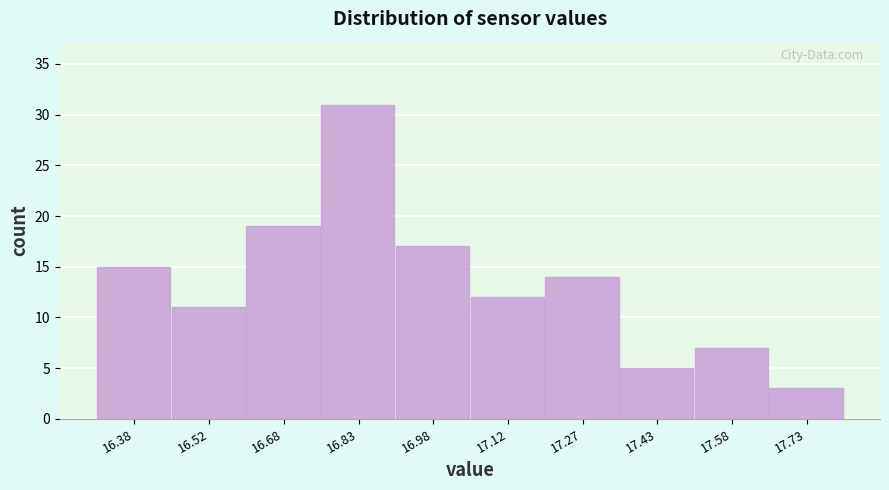

Reading left to right, transcribe this chart: for each bar, give the range it covers on the x-axis and its height. Neither the bar edges nor the heights are printed on the chart, so give them approximately, as read against the axes.

16.30 to 16.45: 15
16.45 to 16.60: 11
16.60 to 16.75: 19
16.75 to 16.90: 31
16.90 to 17.05: 17
17.05 to 17.20: 12
17.20 to 17.35: 14
17.35 to 17.50: 5
17.50 to 17.65: 7
17.65 to 17.80: 3